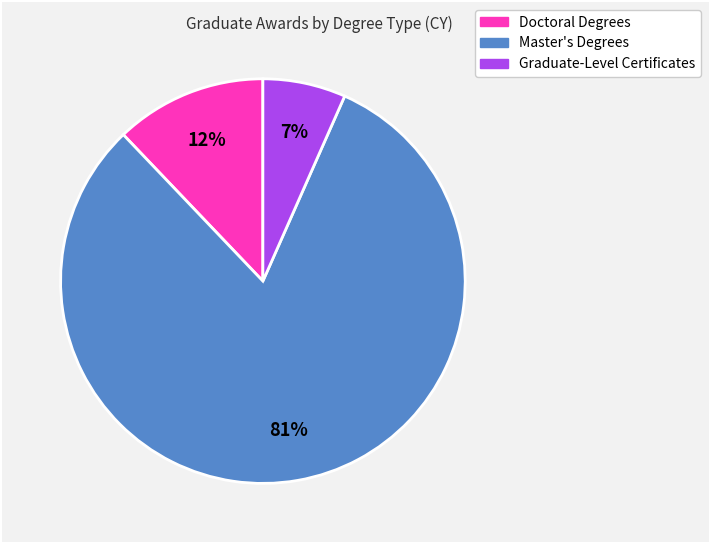

To the nearest percent, what percentage of the pie is Doctoral Degrees?

12%